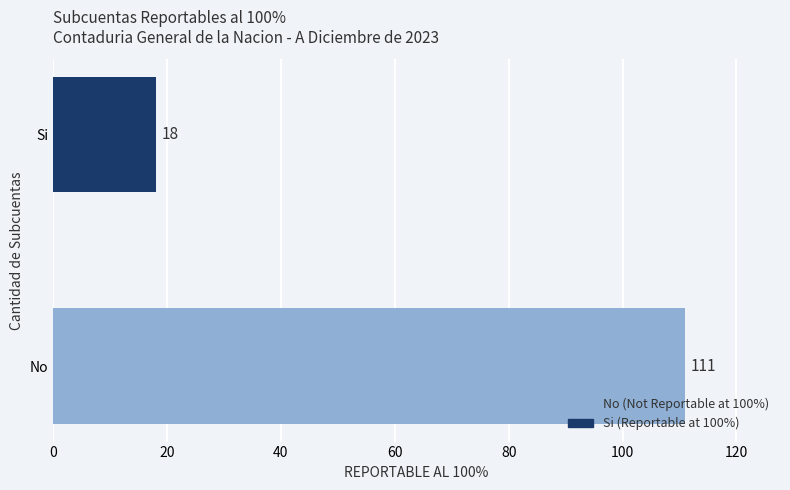

What is the maximum value shown in the chart?

111